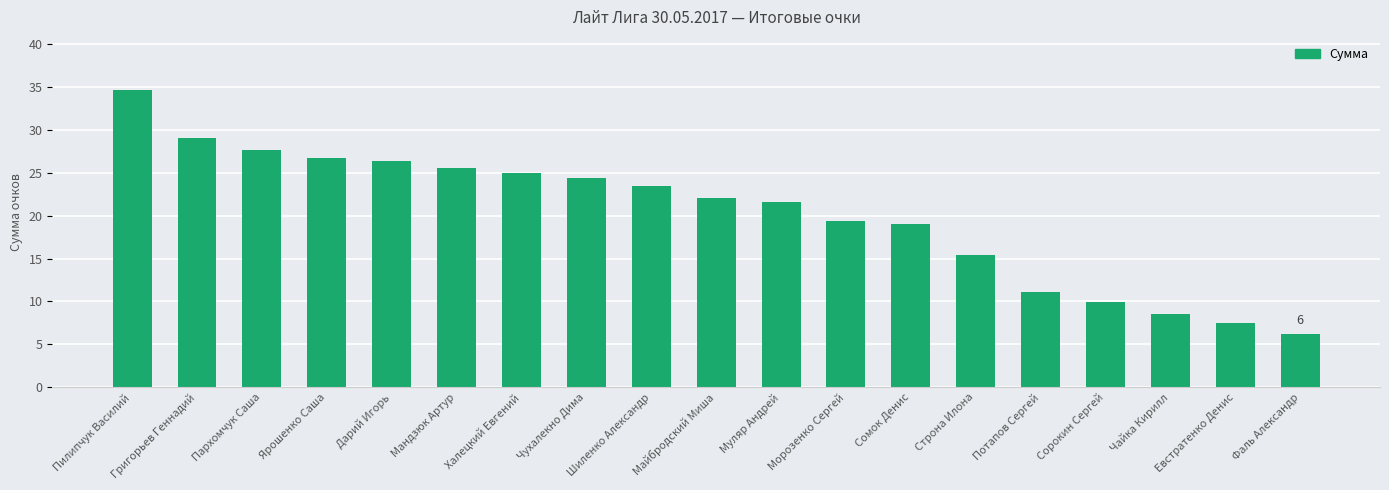

Which label corresponds to the smallest value in the chart?

Фаль Александр